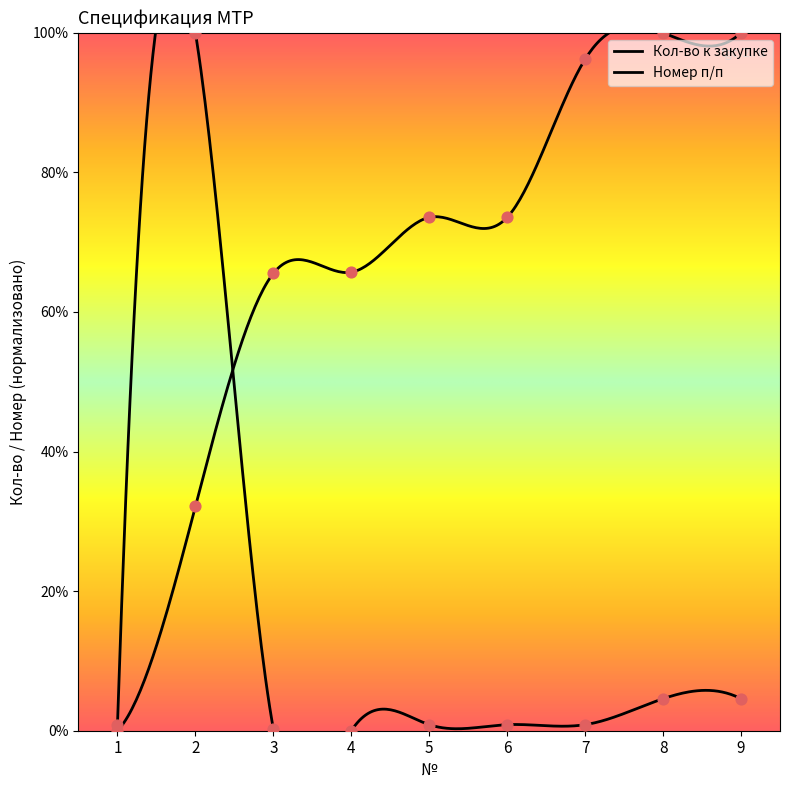

Which series has the widest spread of Y values?

Кол-во к закупке